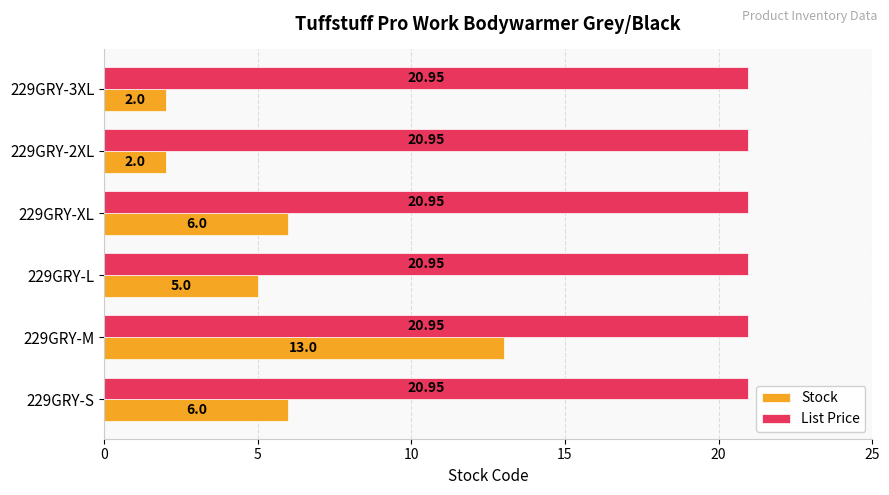

Between 229GRY-L and 229GRY-3XL, which series saw the biggest shift?

Stock